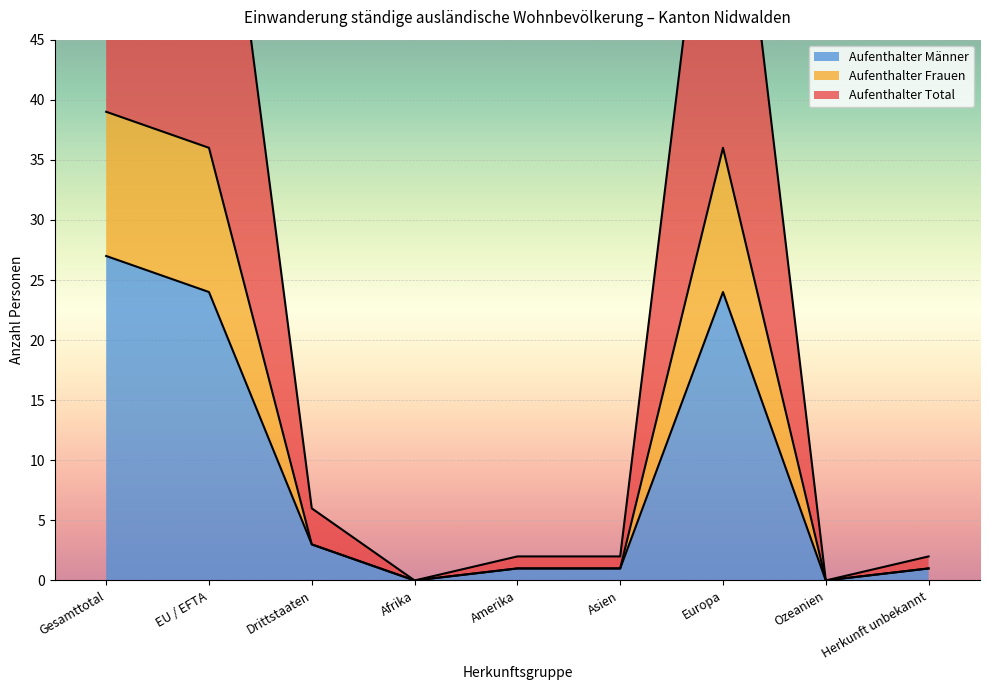

Is it true that Aufenthalter Männer equals 0 at Afrika?

True